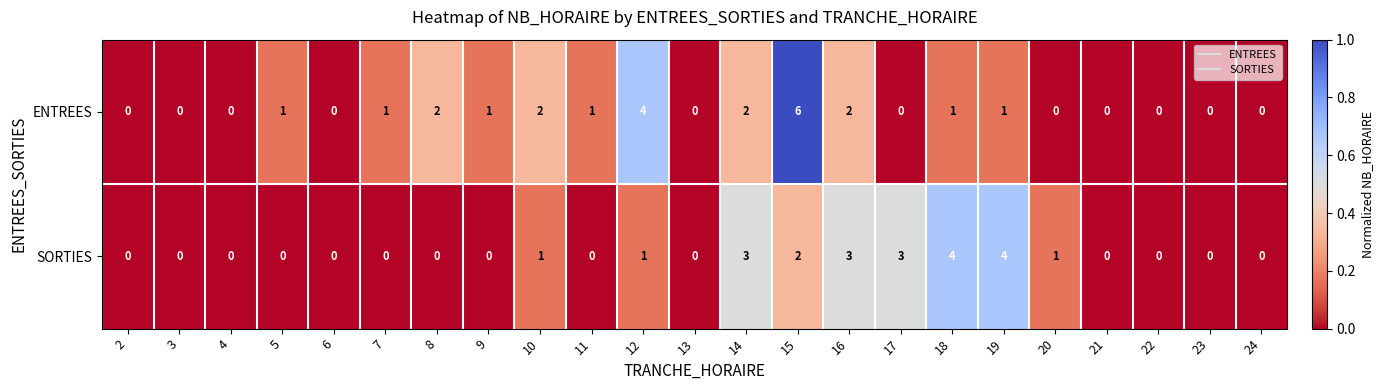

The ENTREES series shows 0 at 21. True or false?

True